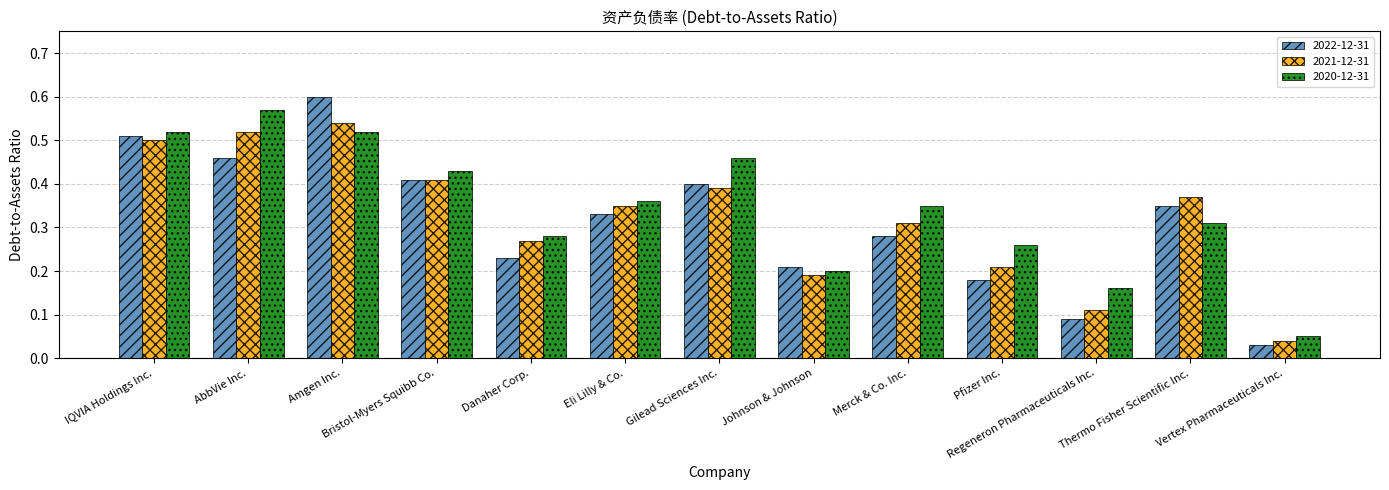

True or false: 2020-12-31 has a value of 0.9 at IQVIA Holdings Inc..

False